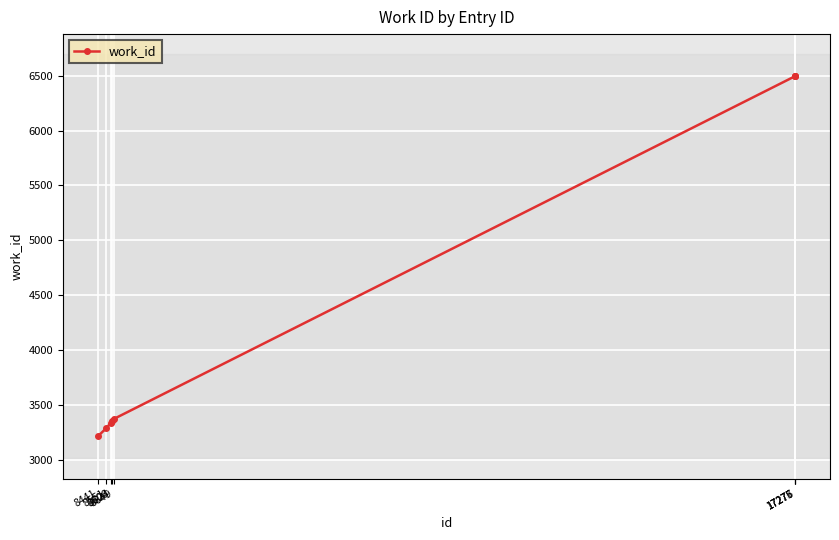

What is the value of the 2nd point from the left?

3289